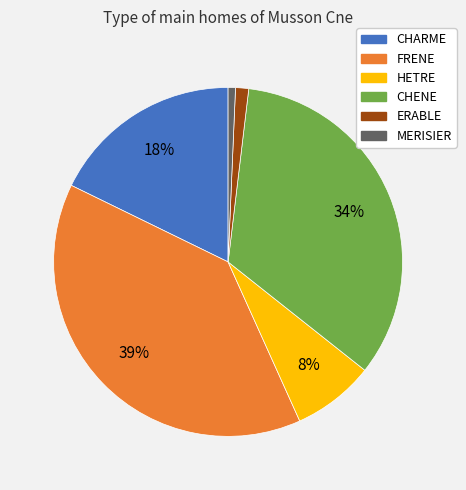

Do ERABLE and FRENE together represent more than half of the pie?

No